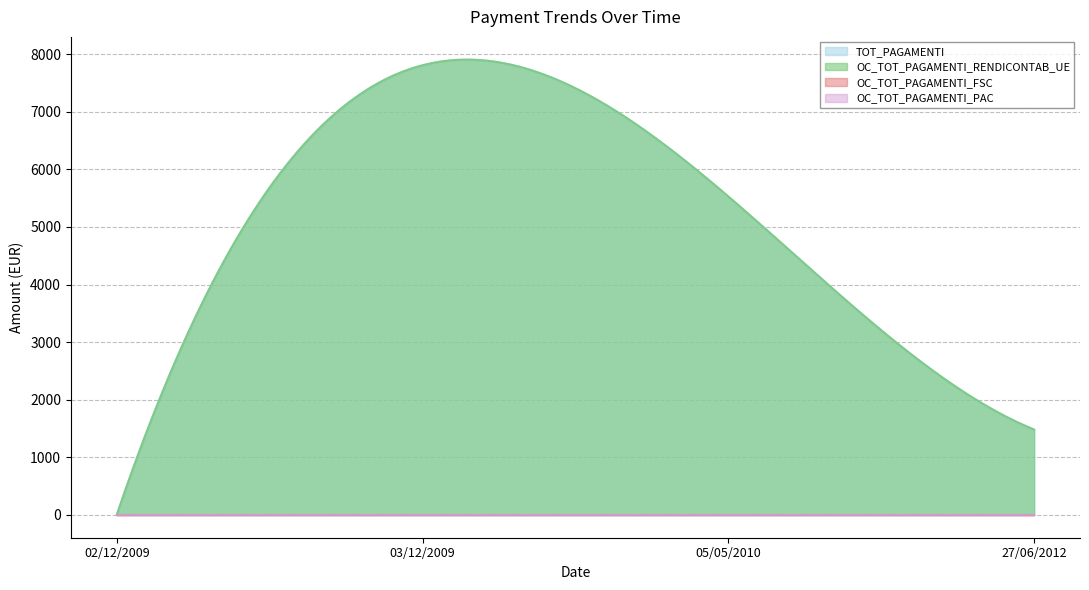

What is the approximate value of OC_TOT_PAGAMENTI_RENDICONTAB_UE at 05/05/2010?

5527.9